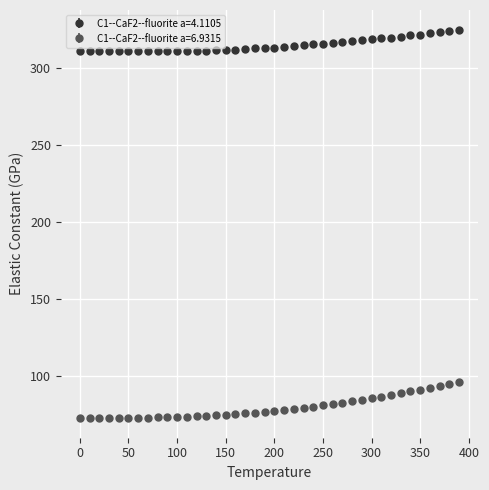

Which series has the largest range (max minus min)?

C1--CaF2--fluorite a=6.9315